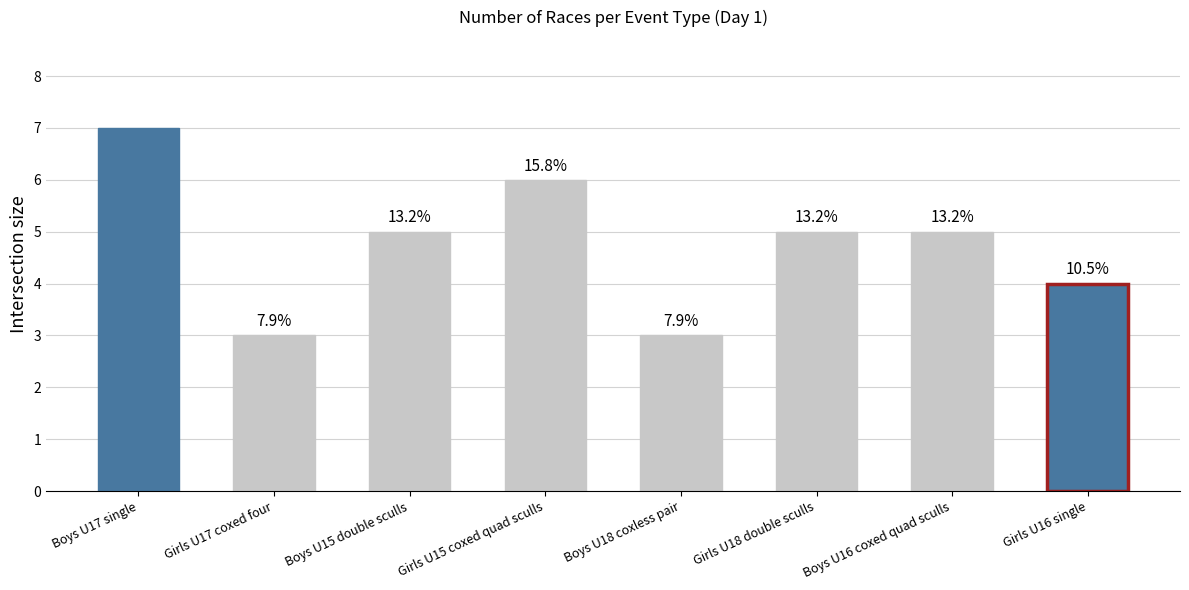

How many bars are there in total?

8